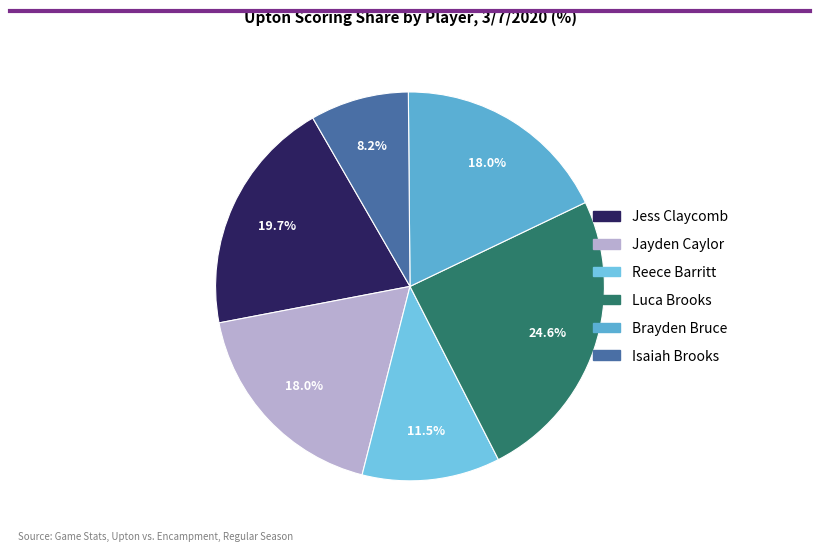

What percentage do Jayden Caylor and Jess Claycomb together represent?

37.7%